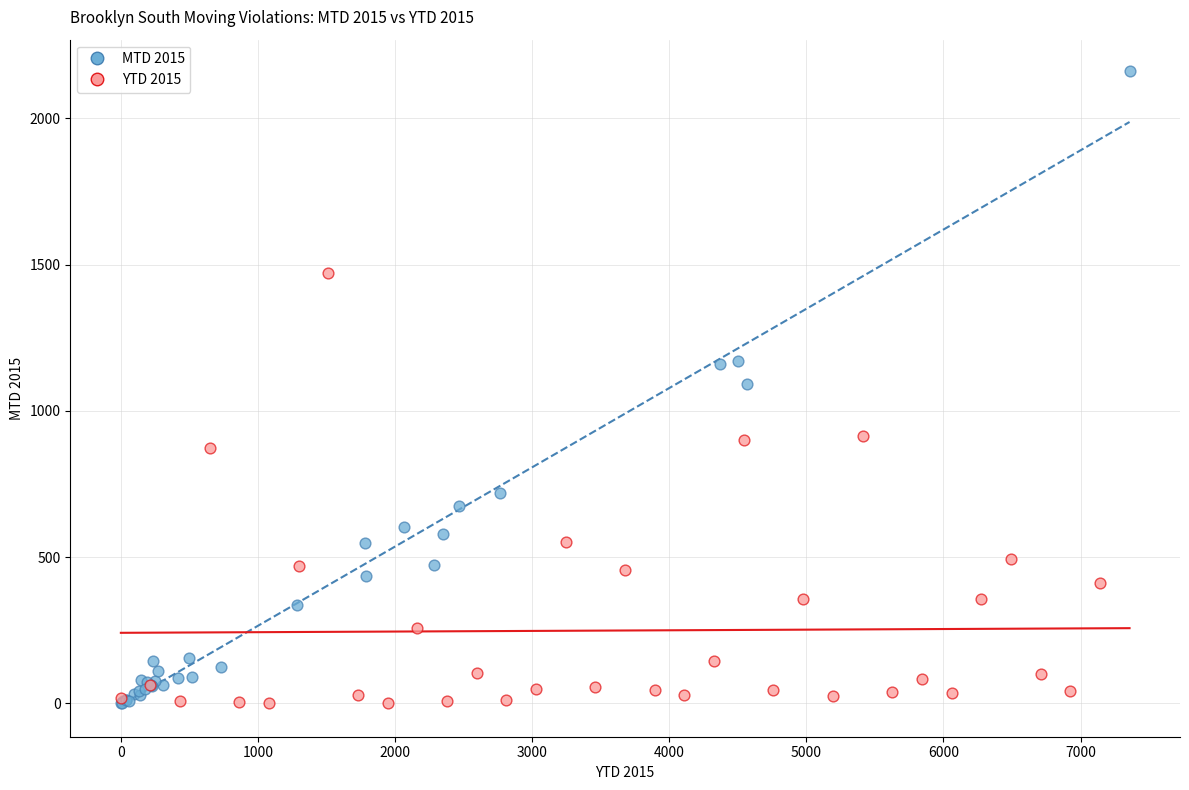

Which series has the largest Y range (max minus min)?

MTD 2015